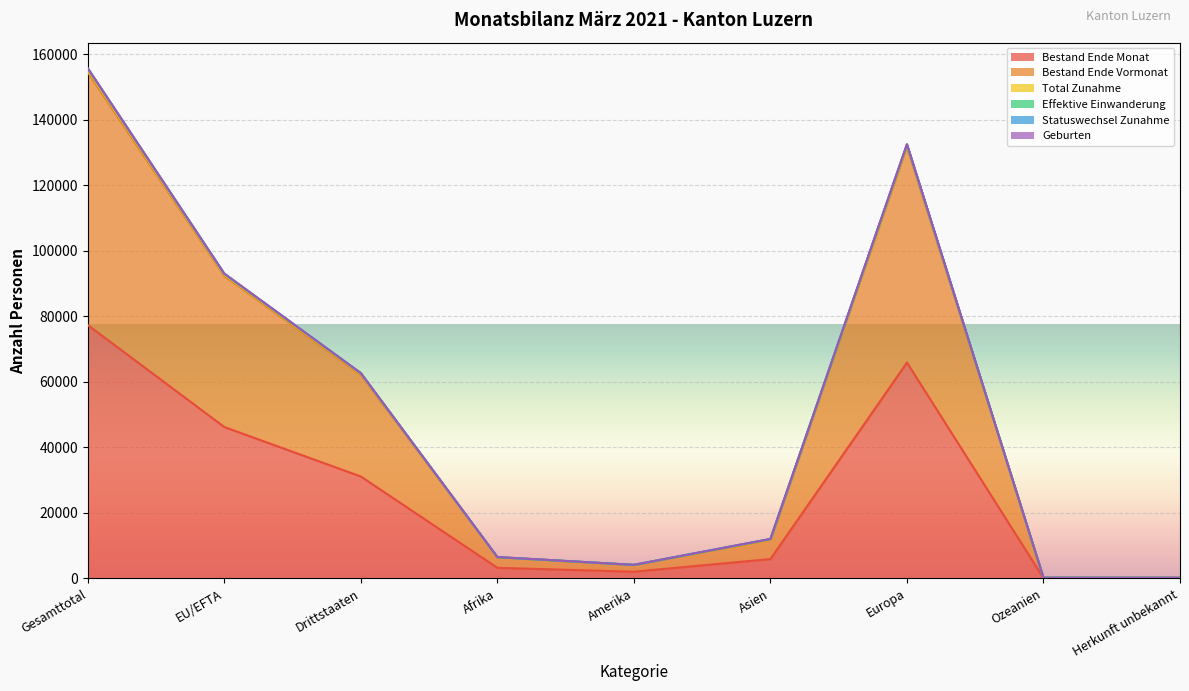

At which category does Geburten reach its first local valley?

Amerika